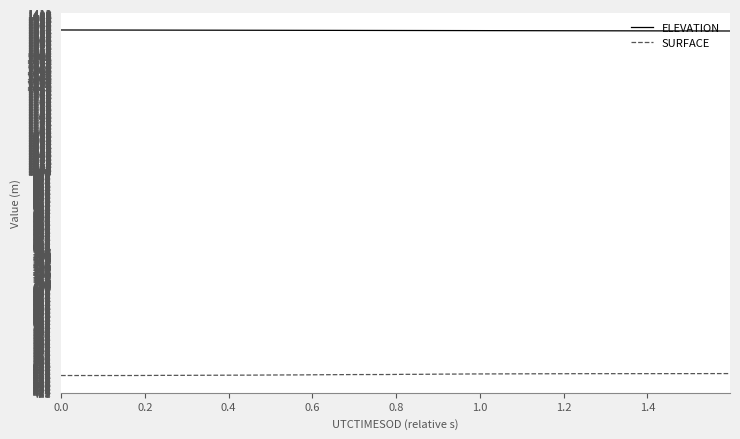

List the series in order of their peak value, lowest first.

SURFACE, ELEVATION